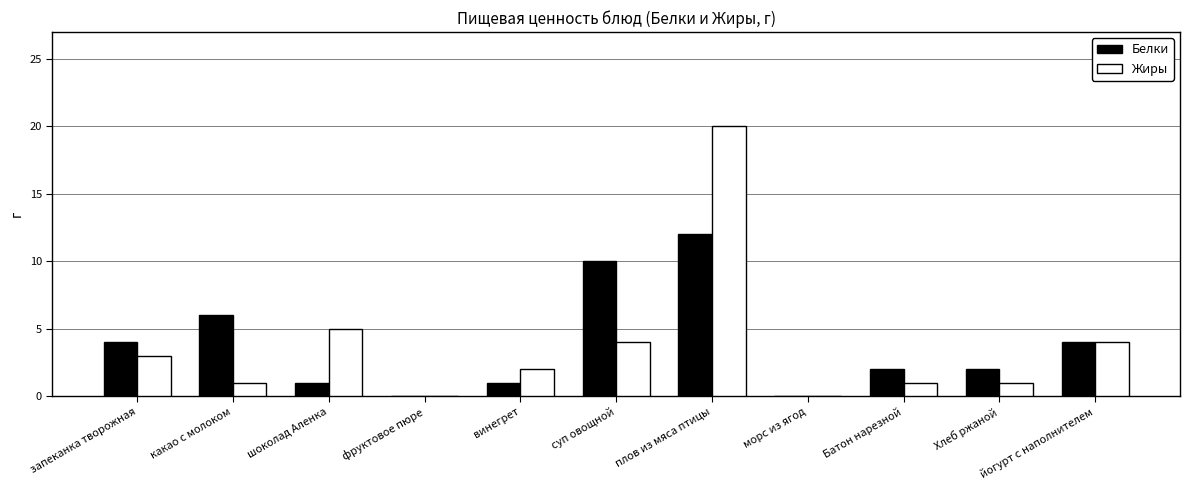

How many series are shown in this chart?

2